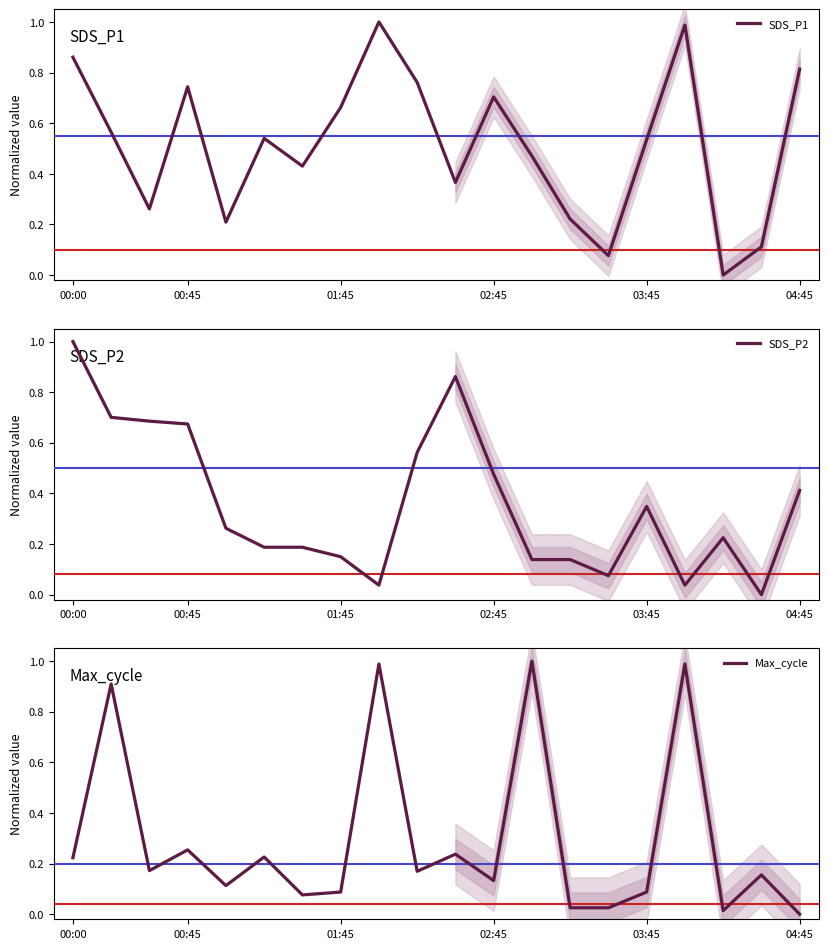

Does the chart have visible grid lines?

No